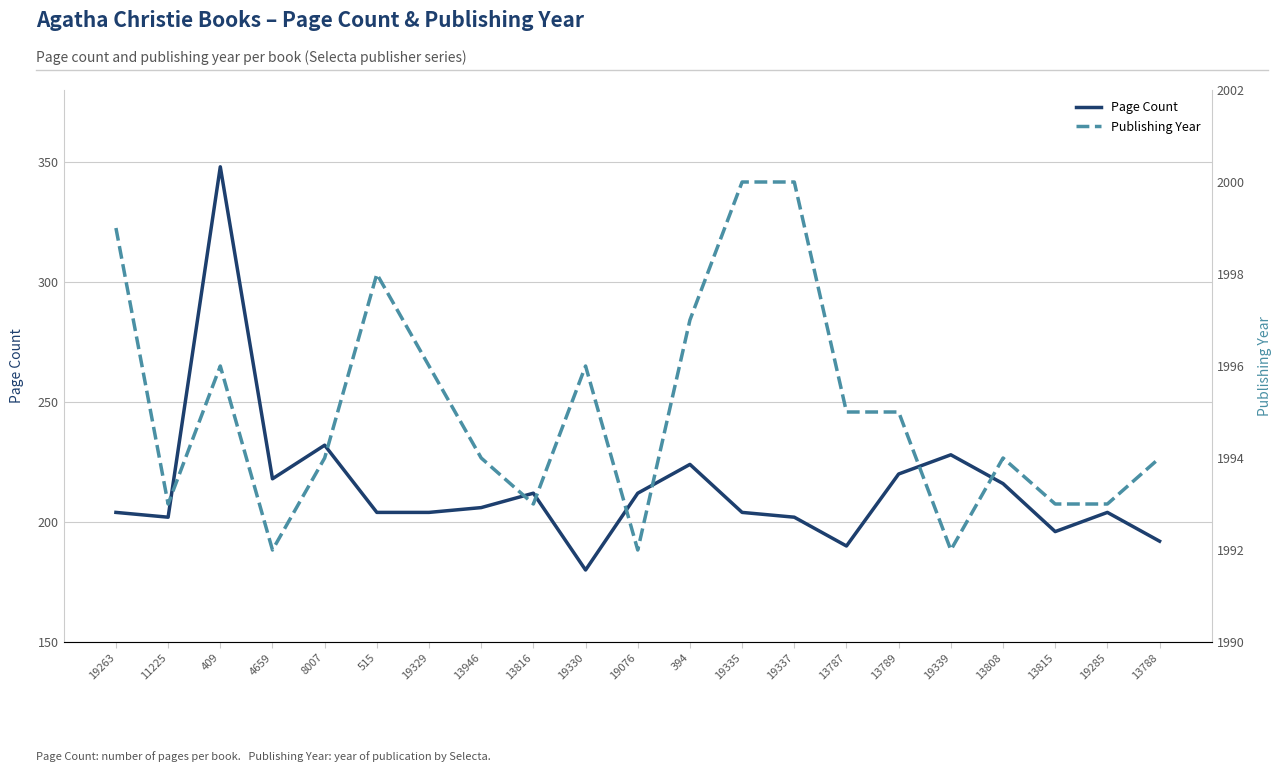

True or false: Page Count and Publishing Year intersect in this chart.

False